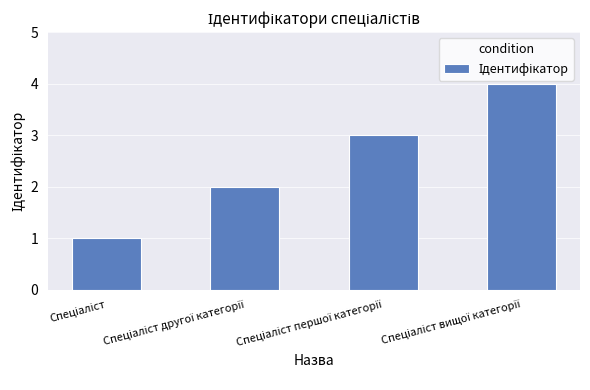

Does the chart contain any negative values?

No